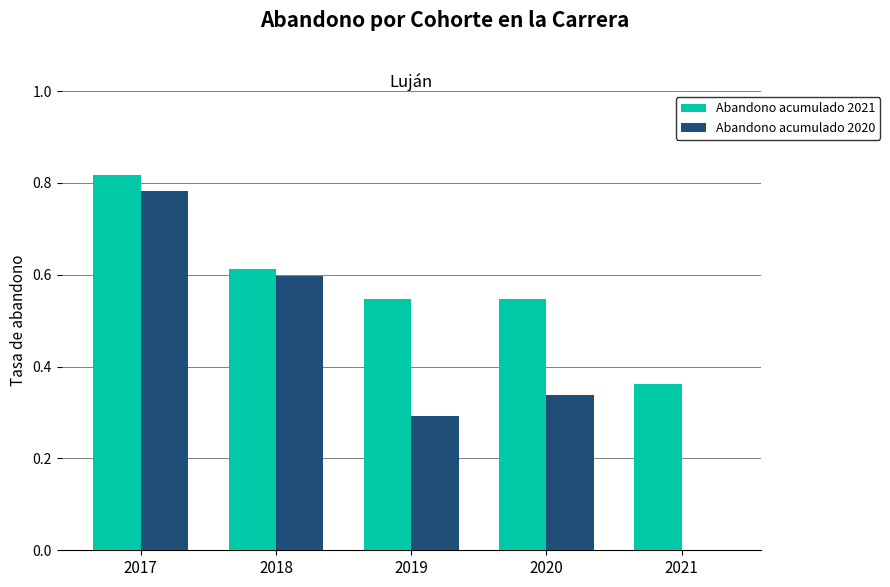

What is the sum of the Abandono acumulado 2021 values at 2019 and 2020?

1.1